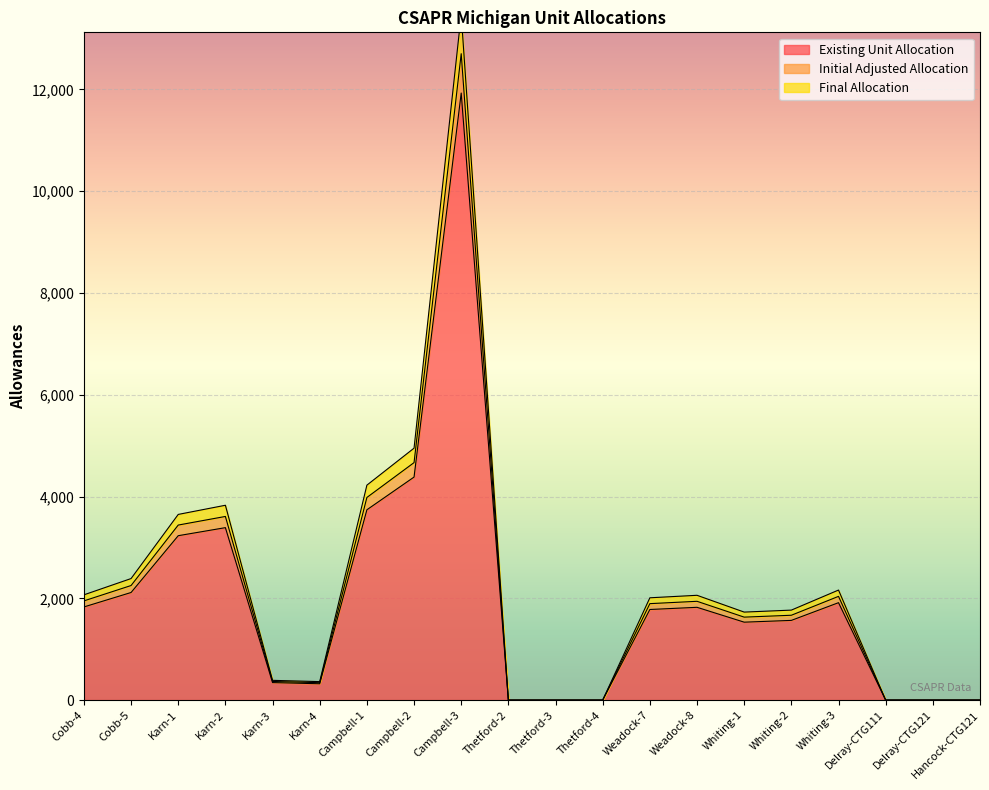

At which label is Final Allocation closest to 6350?

Campbell-2